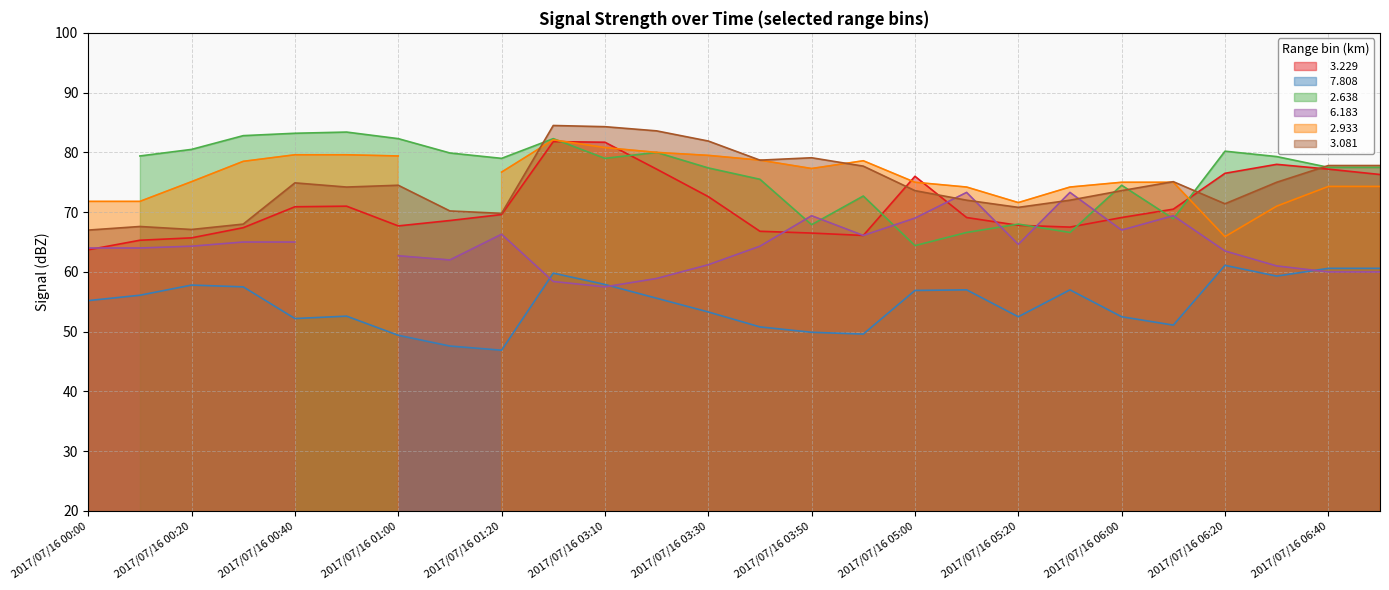

Which series has the largest total across all categories?

  3.081